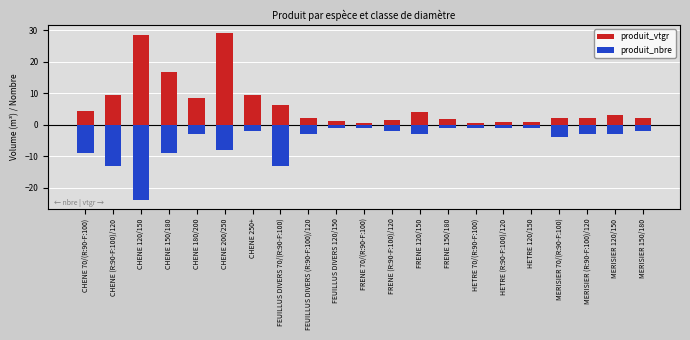

What are all the series names shown in the legend?

produit_vtgr, produit_nbre